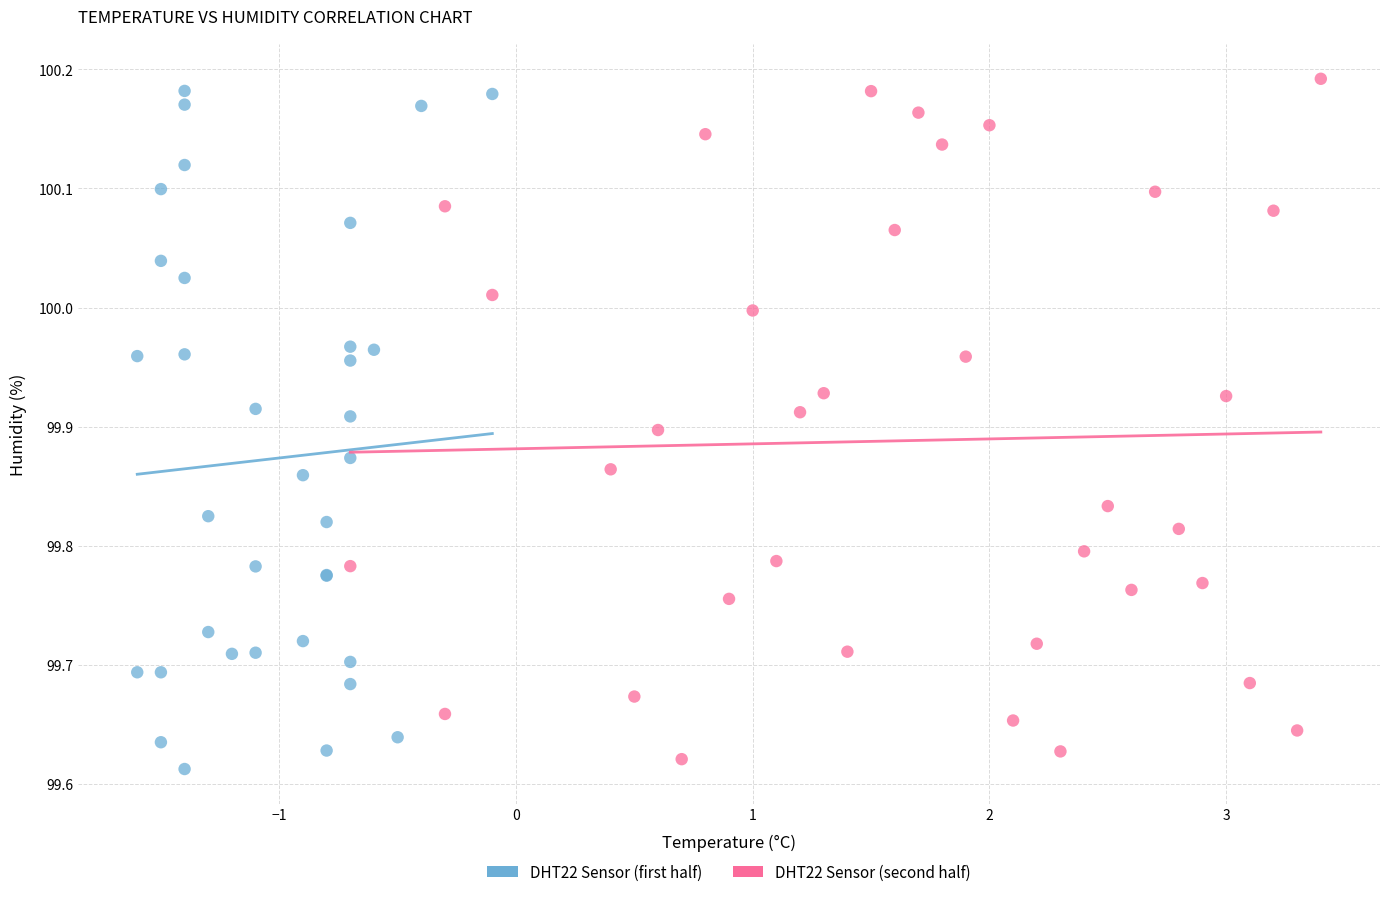

What are all the series names shown in the legend?

DHT22 Sensor (first half), DHT22 Sensor (second half)